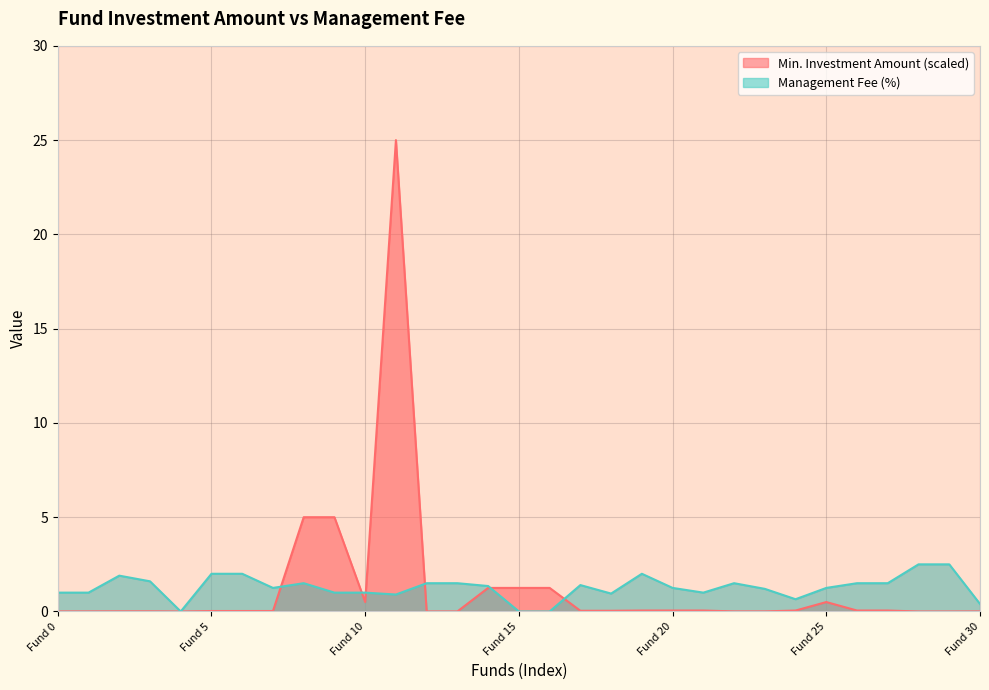

How many distinct data groups are displayed?

2